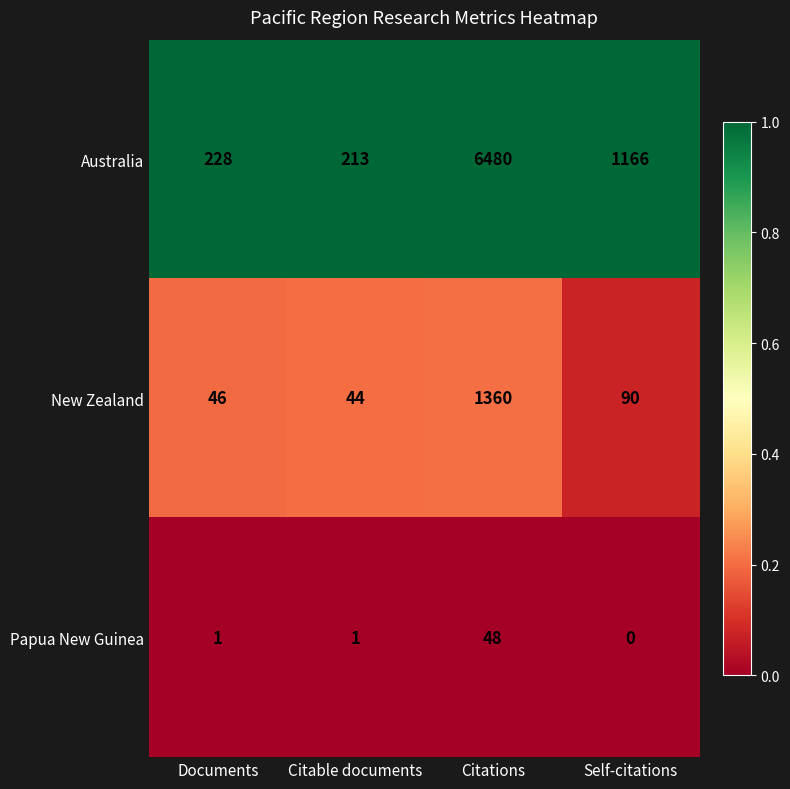

Reading left to right, list all the values displayed in this chart.

Australia: 228	213	6480	1166
New Zealand: 46	44	1360	90
Papua New Guinea: 1	1	48	0